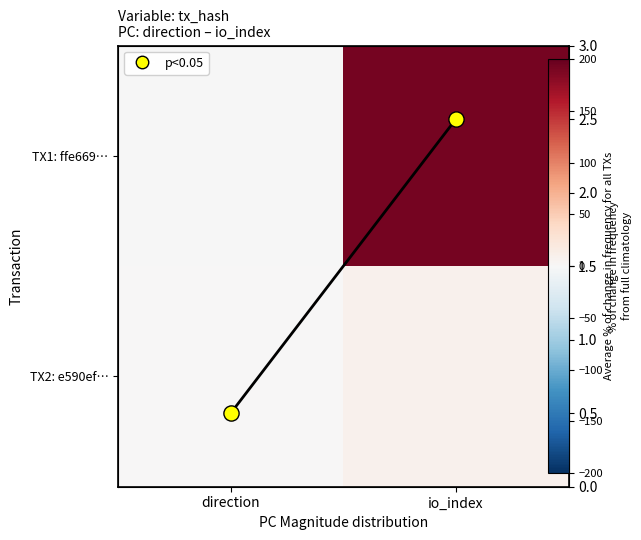

The value of TX1: ffe669… at direction is -0.5. True or false?

False